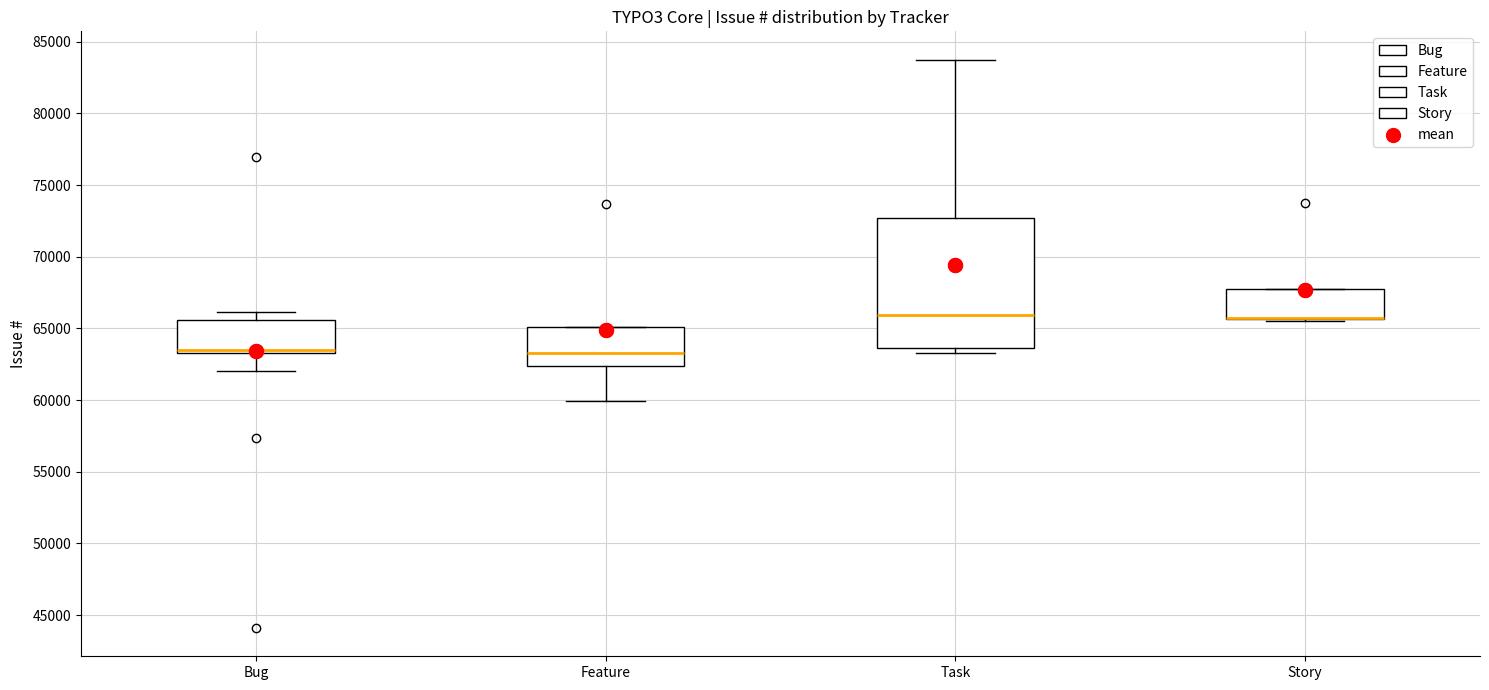

Reading left to right, transcribe this box plot: for each box, give where its median line is, the range the box spans, and where its two whiskers end, as read against the y-axis. The values are not printed on the chart, so give them approximately, as read against the axis.

Bug: median 63500 (just above the box's lower edge), box 63500 to 65500, whiskers 62000 to 66000
Feature: median 63500, box 62500 to 65000, whiskers 60000 to 65000
Task: median 66000, box 63500 to 72500, whiskers 63500 (just below the box's lower edge) to 83500
Story: median 65500 (drawn on the box's lower edge), box 65500 to 67500, whiskers 65500 to 67500